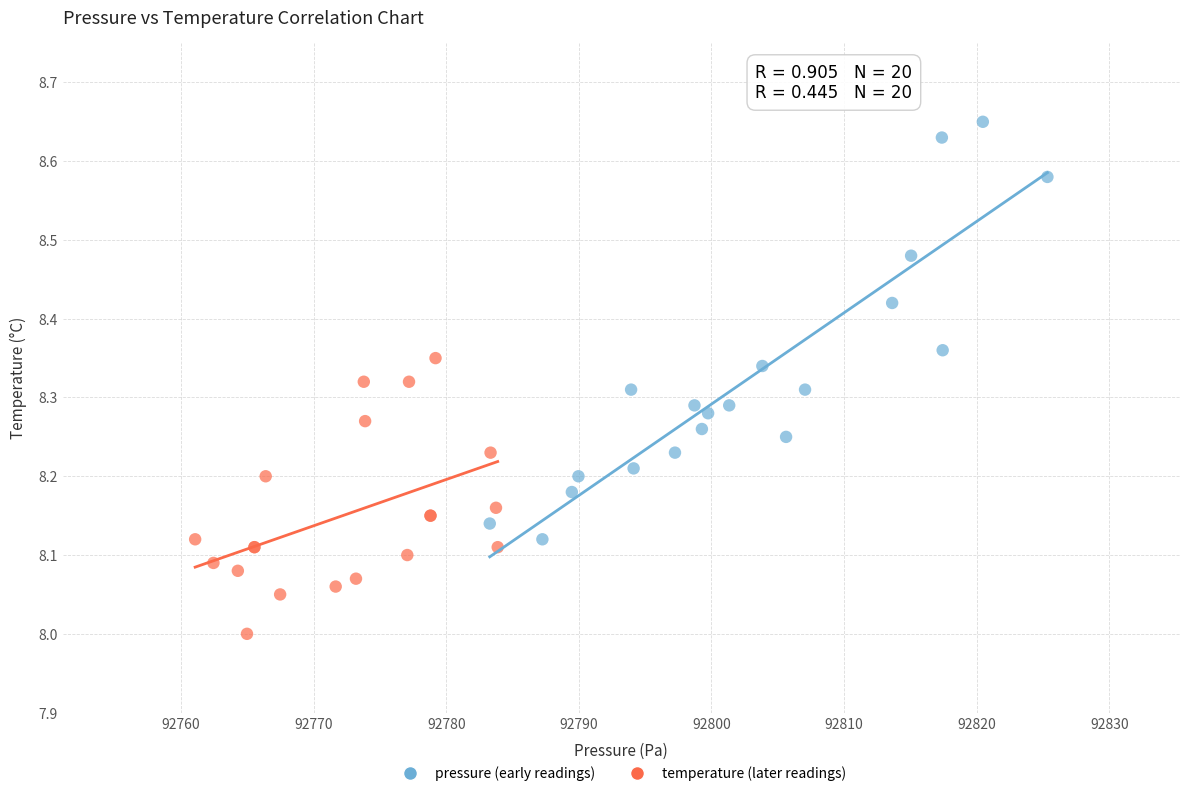

What are all the series names shown in the legend?

pressure (early readings), temperature (later readings)